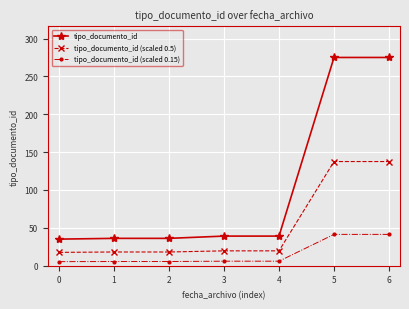

The value of tipo_documento_id (scaled 0.5) at 1 is 27.6. True or false?

False